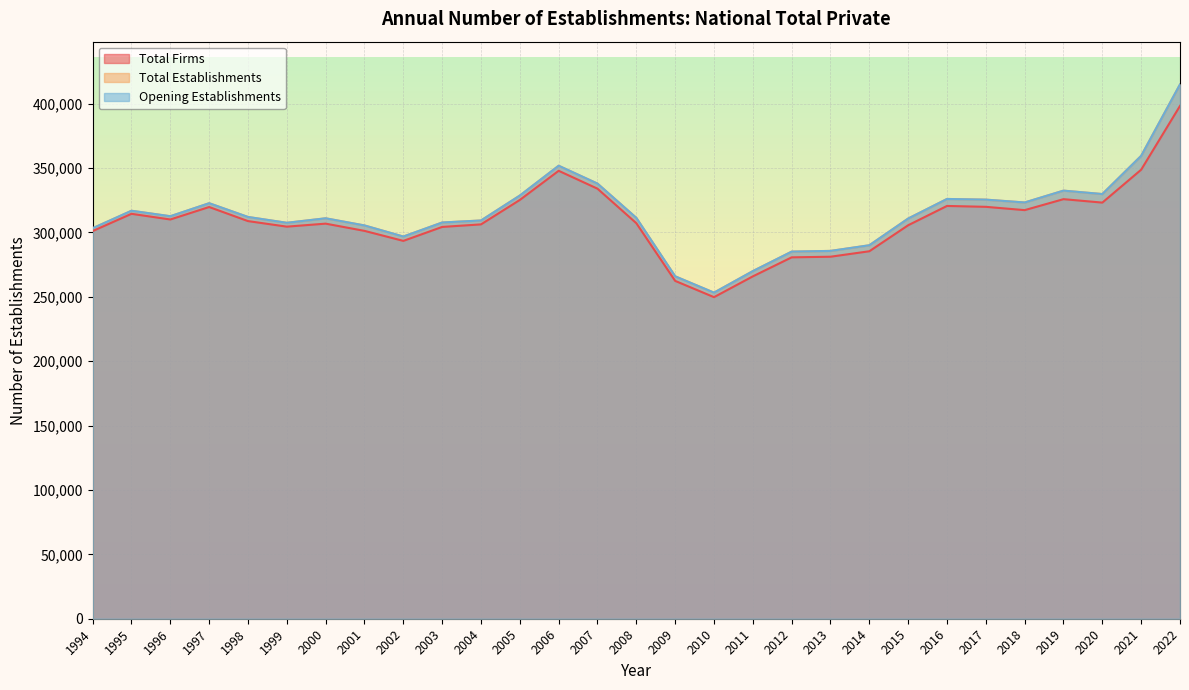

Which has a higher value, 2020 or 2019?

2019